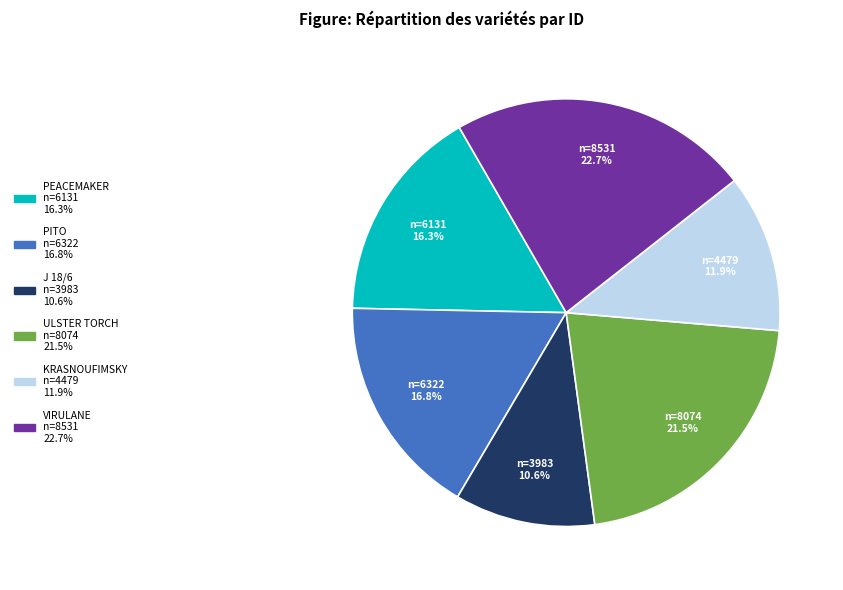

Between PITO and J 18/6, which is larger?

PITO